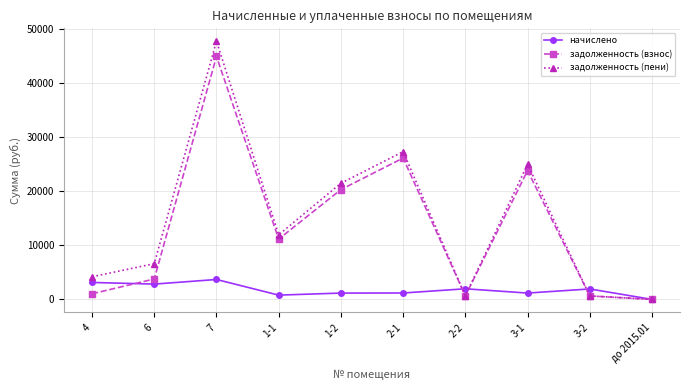

True or false: задолженность (пени) has more than 2 interior local peaks.

True